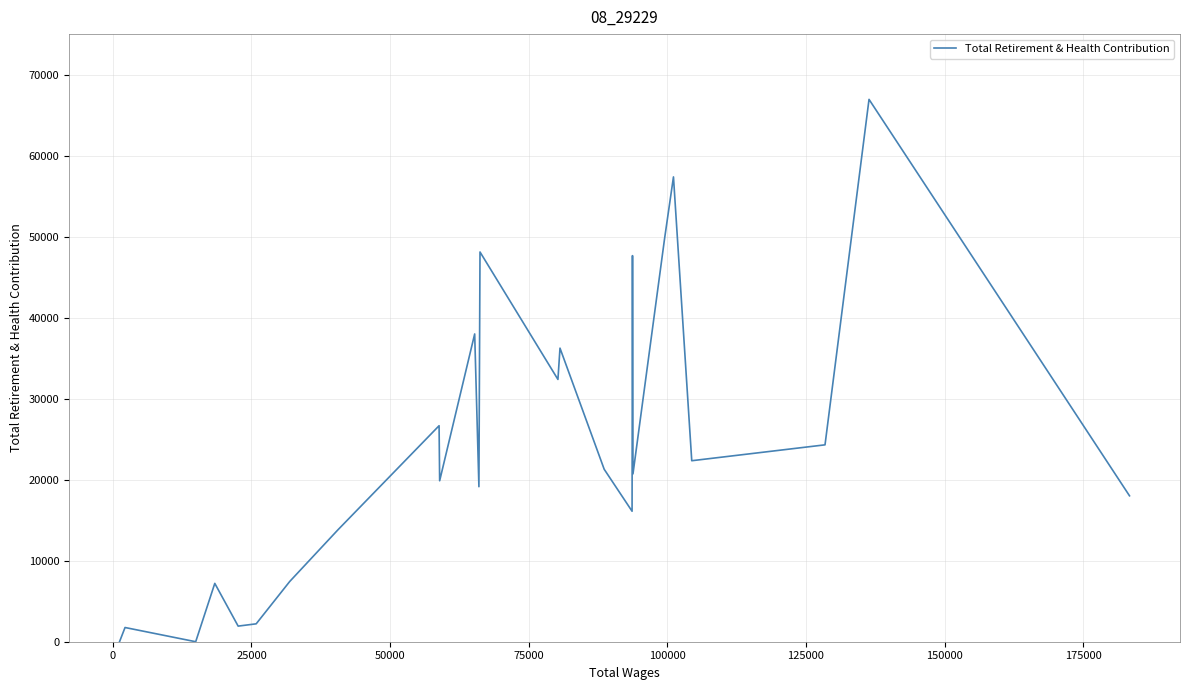

How many lines are shown in the chart?

1